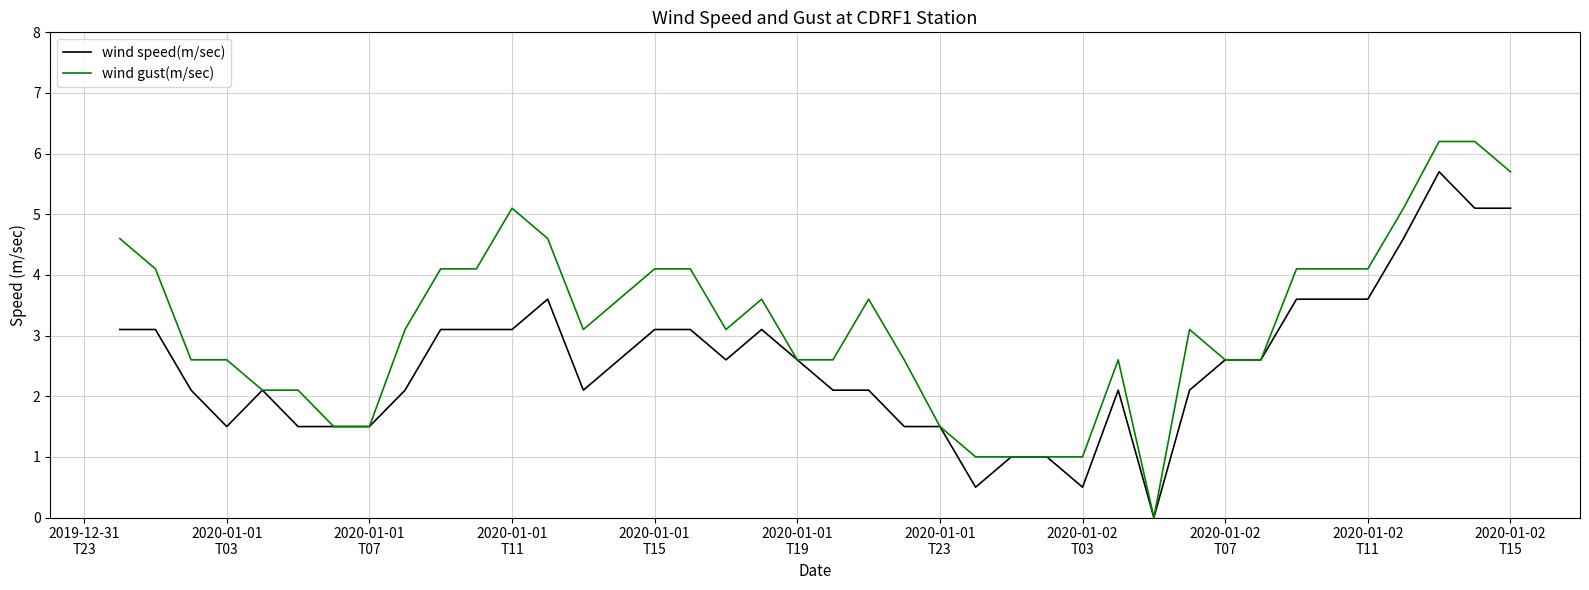

What is the maximum value for wind speed(m/sec)?

5.7